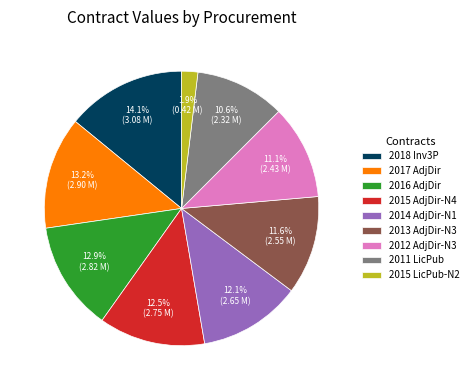

Is there any slice that represents more than half of the pie?

No